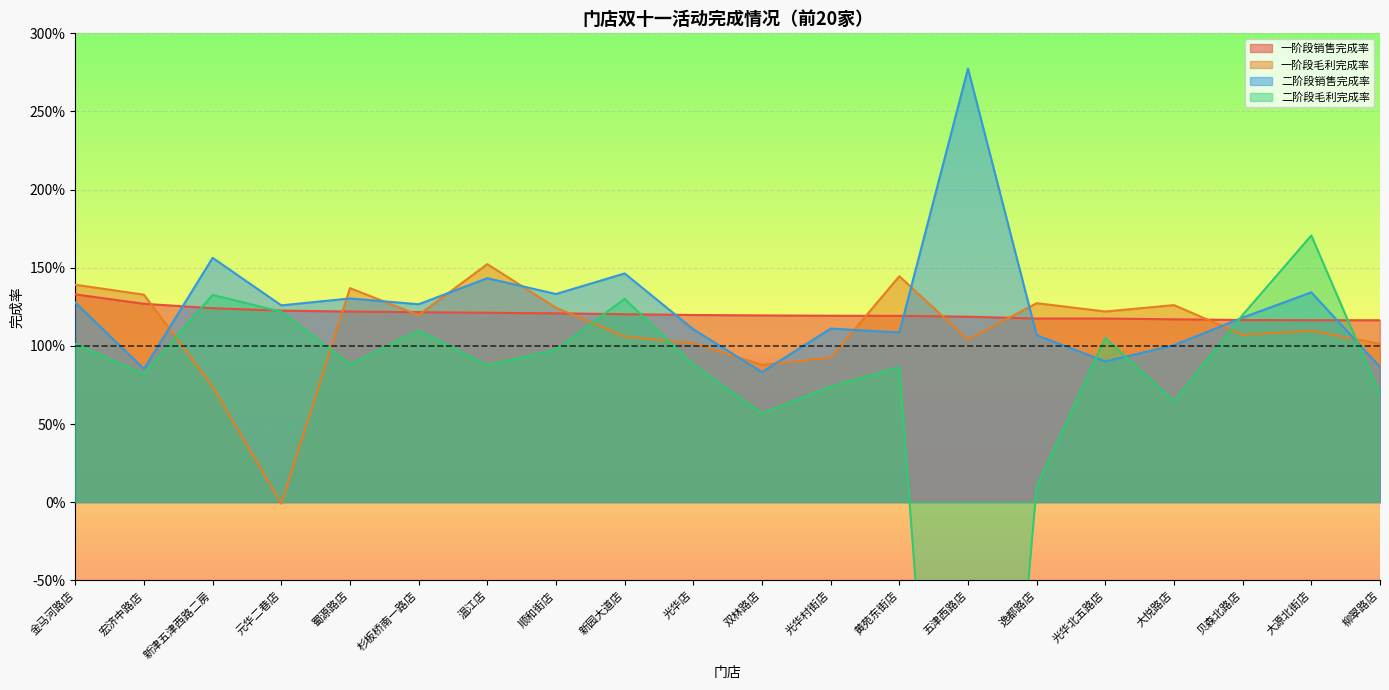

Between 宏济中路店 and 黄苑东街店, which series saw the biggest shift?

二阶段销售完成率